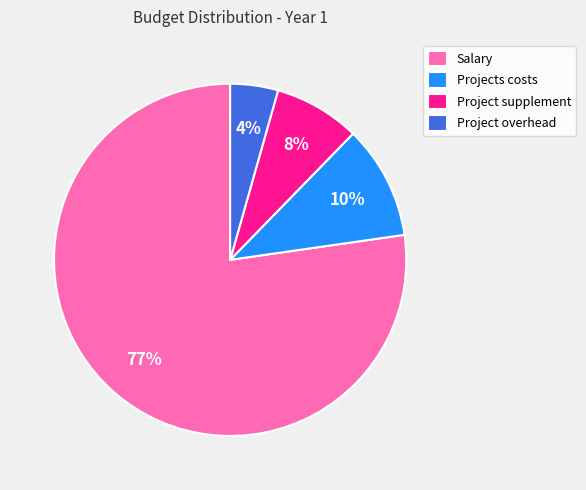

What percentage is the Project supplement slice, to the nearest percent?

8%